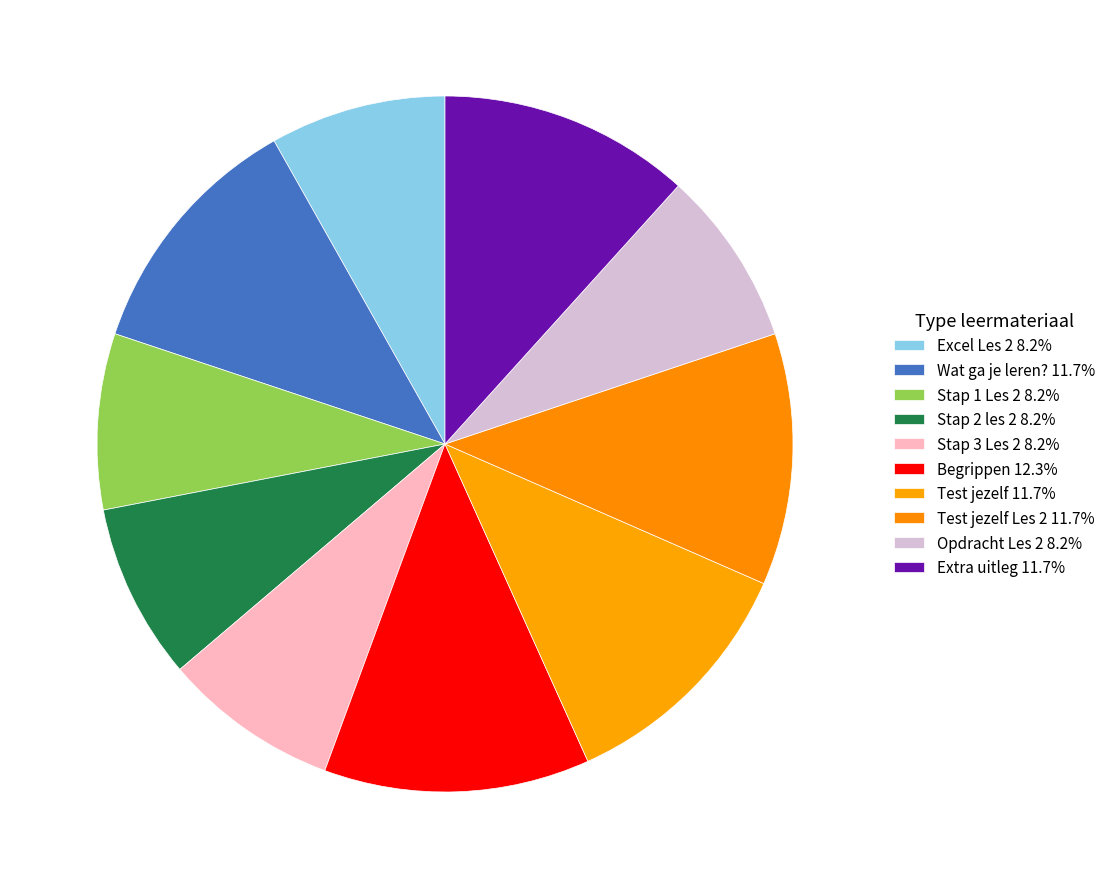

To the nearest percent, what is the difference between the largest and smallest slice percentages?

4%